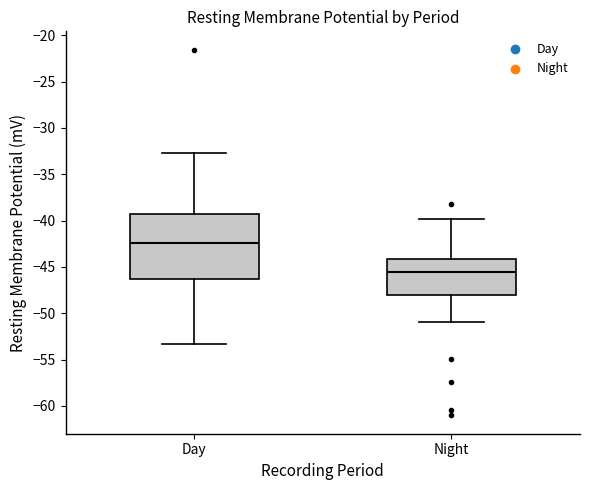

Reading left to right, read every box against the y-axis: the position of its median line, the range the box covers, and the ends of its whiskers. The values are not printed on the chart, so give them approximately, as read against the axis.

Day: median -42.5, box -46.5 to -39.5, whiskers -53.5 to -32.5
Night: median -45.5, box -48.0 to -44.0, whiskers -51.0 to -40.0